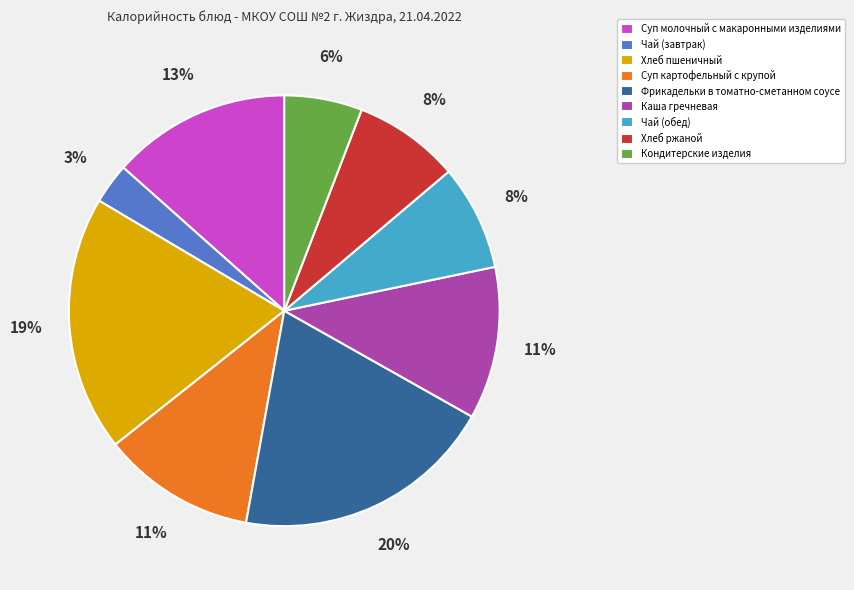

Is it true that Суп молочный с макаронными изделиями is 13% of the pie?

True